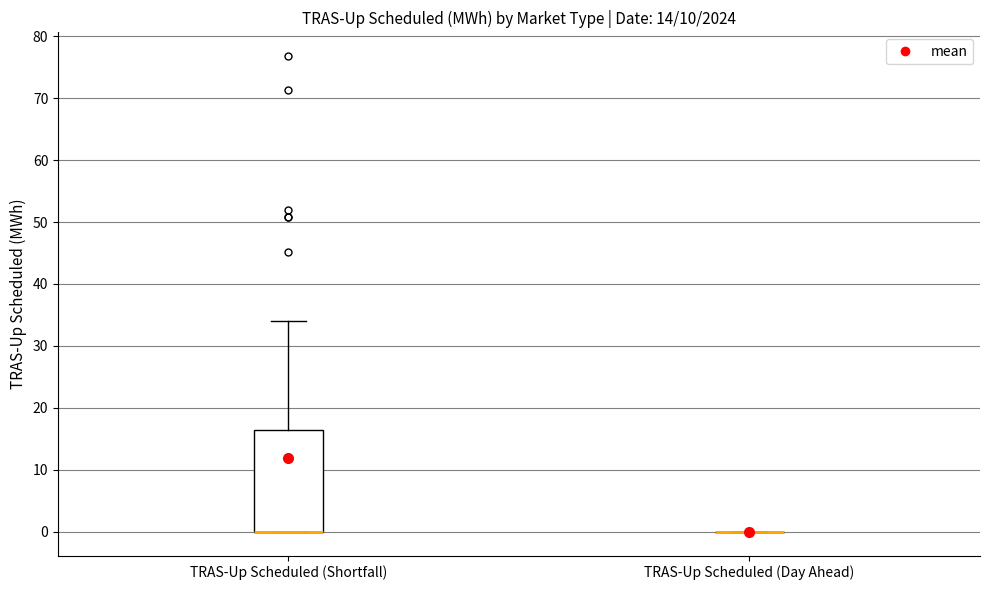

Reading left to right, transcribe this box plot: for each box, give where its median line is, the range the box spans, and where its two whiskers end, as read against the y-axis. The values are not printed on the chart, so give them approximately, as read against the axis.

TRAS-Up Scheduled (Shortfall): median 0 (drawn on the box's lower edge), box 0 to 16, whiskers 0 to 34
TRAS-Up Scheduled (Day Ahead): box collapsed to a line at 0, whiskers 0 to 0